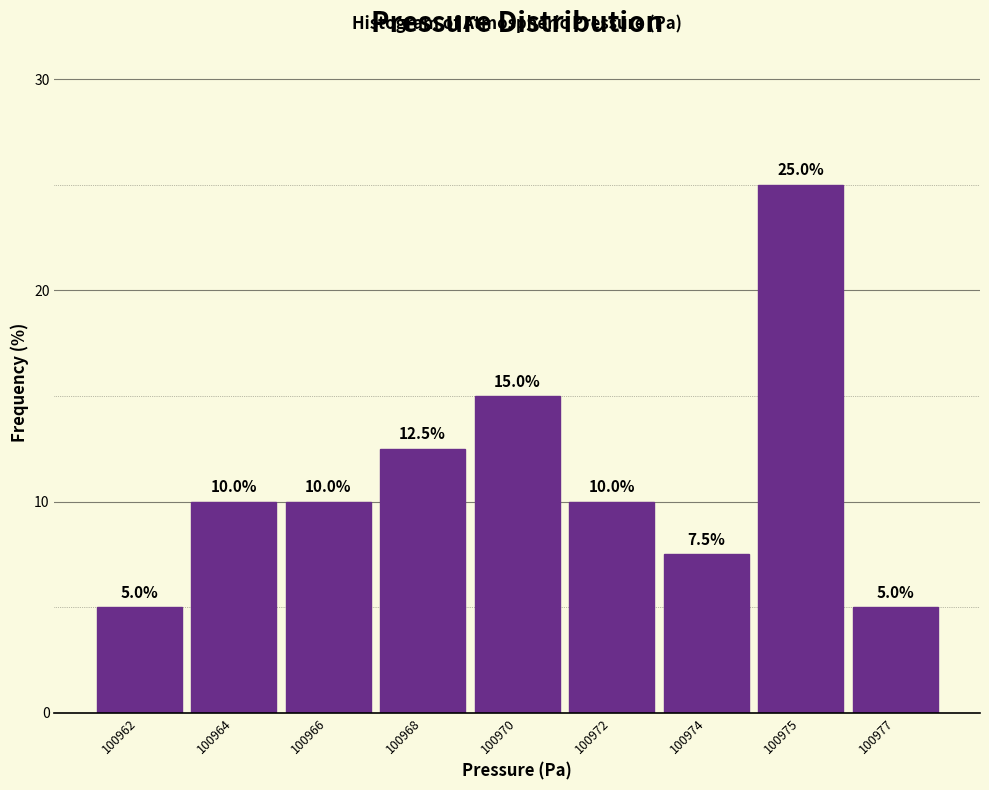

Reading left to right, transcribe all the data shown in this chart.

100962=5.0	100964=10.0	100966=10.0	100968=12.5	100970=15.0	100972=10.0	100974=7.5	100975=25.0	100977=5.0